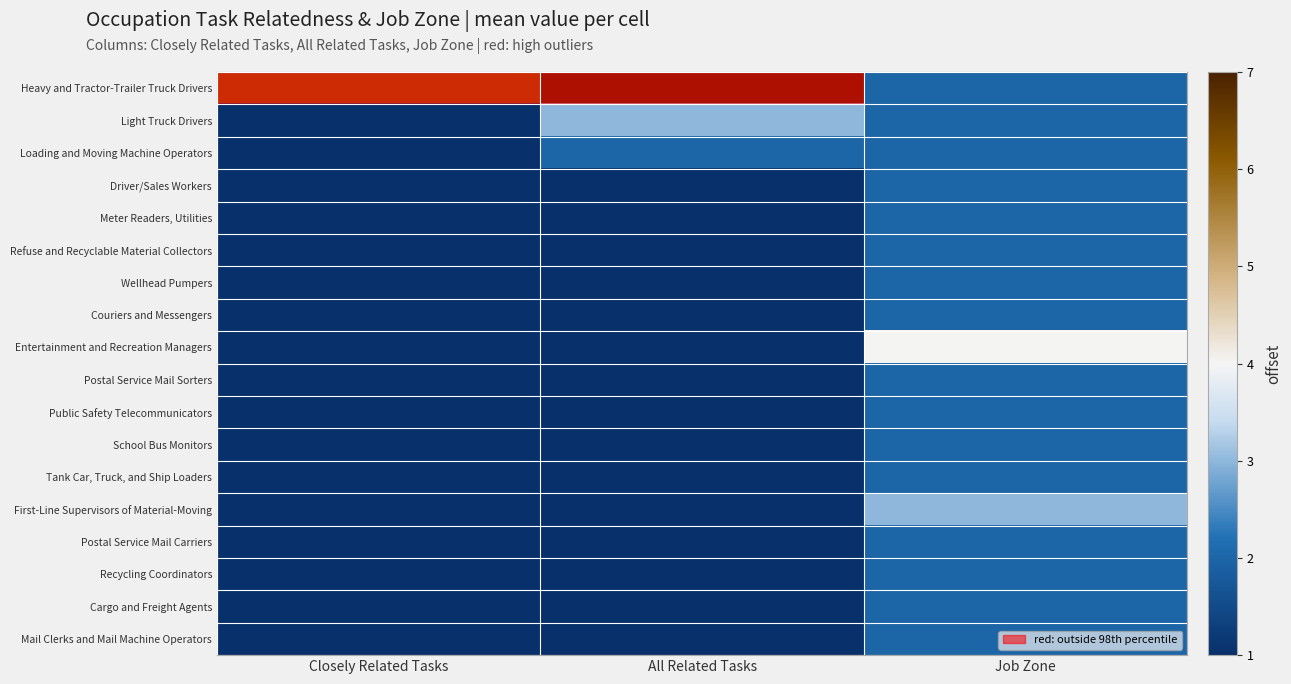

Rank the series by their maximum value, from highest to lowest.

Heavy and Tractor-Trailer Truck Drivers, Entertainment and Recreation Managers, Light Truck Drivers, First-Line Supervisors of Material-Moving, Loading and Moving Machine Operators, Driver/Sales Workers, Meter Readers, Utilities, Refuse and Recyclable Material Collectors, Wellhead Pumpers, Couriers and Messengers, Postal Service Mail Sorters, Public Safety Telecommunicators, School Bus Monitors, Tank Car, Truck, and Ship Loaders, Postal Service Mail Carriers, Recycling Coordinators, Cargo and Freight Agents, Mail Clerks and Mail Machine Operators